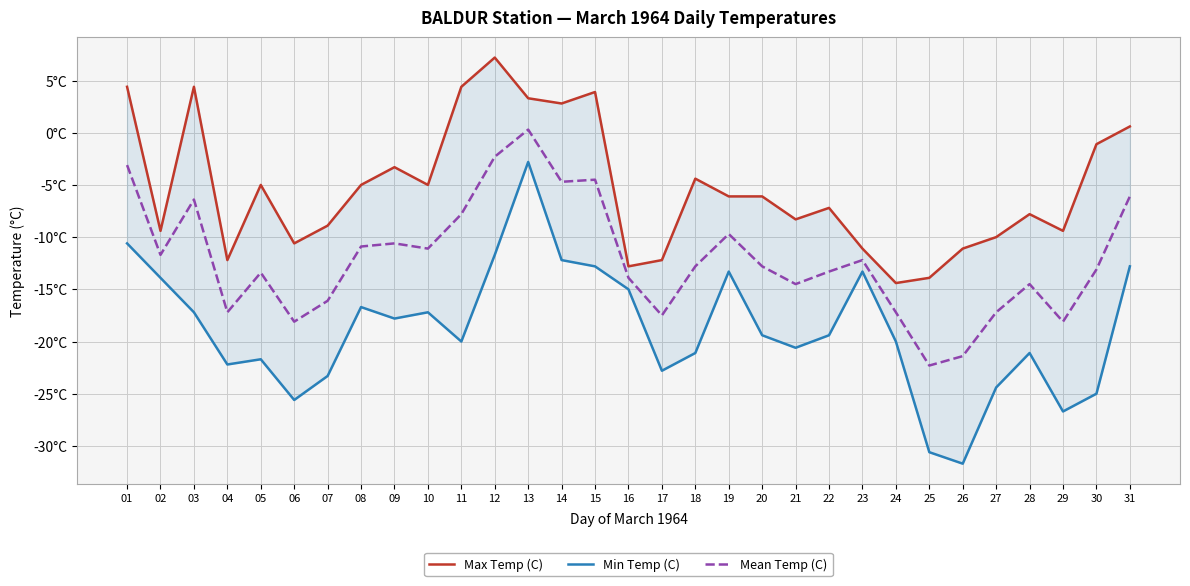

Which series has the largest total across all categories?

Max Temp (C)